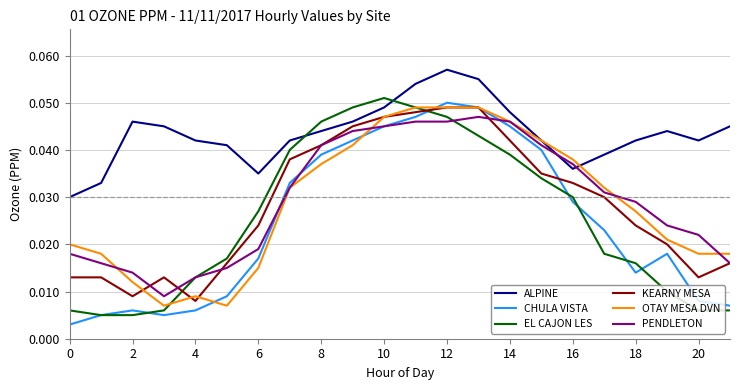

True or false: ALPINE and CHULA VISTA intersect in this chart.

False